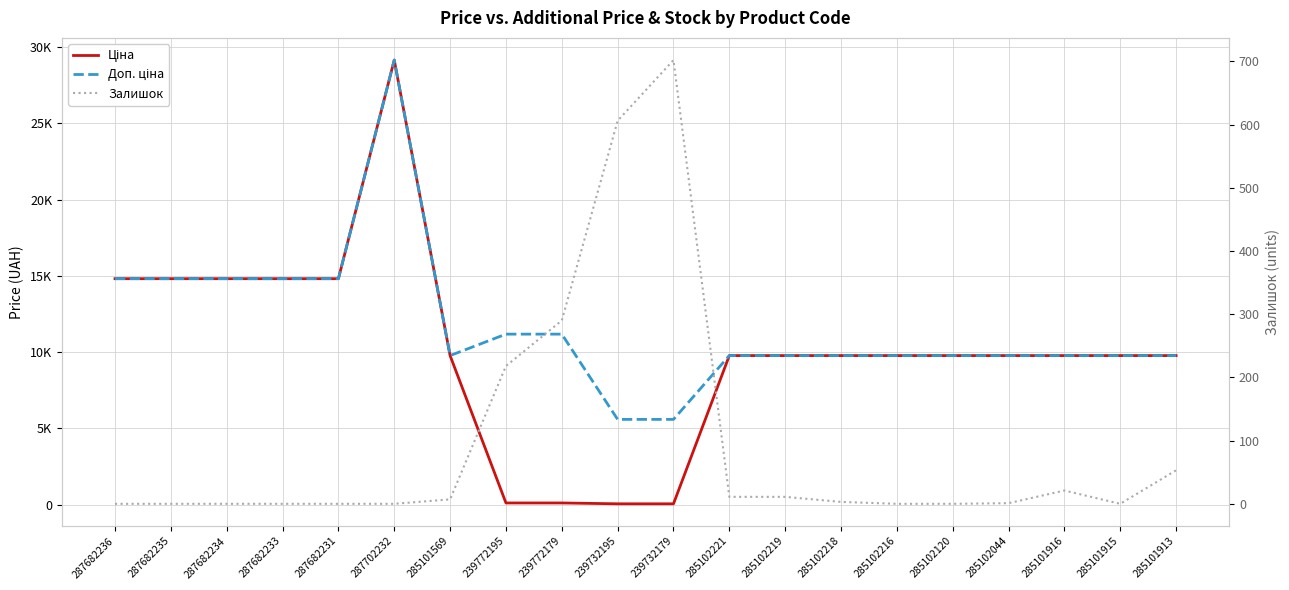

True or false: Доп. ціна has more than 2 interior local peaks.

False